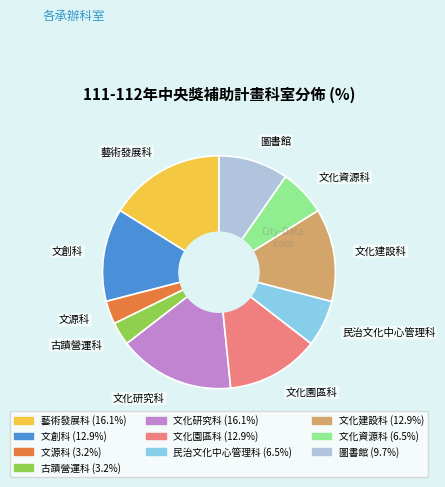

Does 文化建設科 account for over 50% of the chart?

No